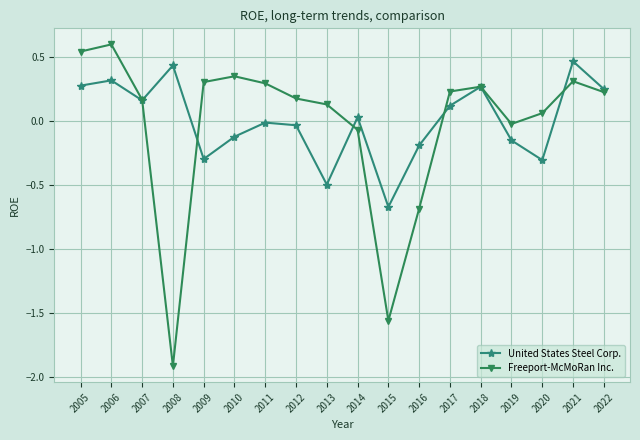

Between 2005 and 2022, which series saw the biggest shift?

Freeport-McMoRan Inc.